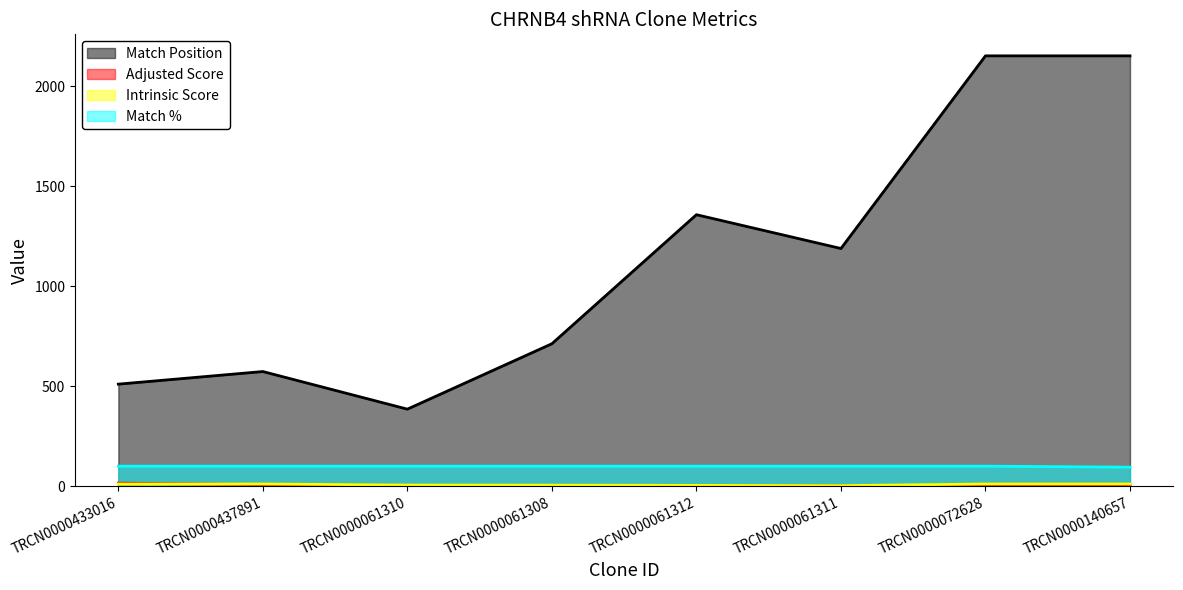

Does the chart have visible grid lines?

No